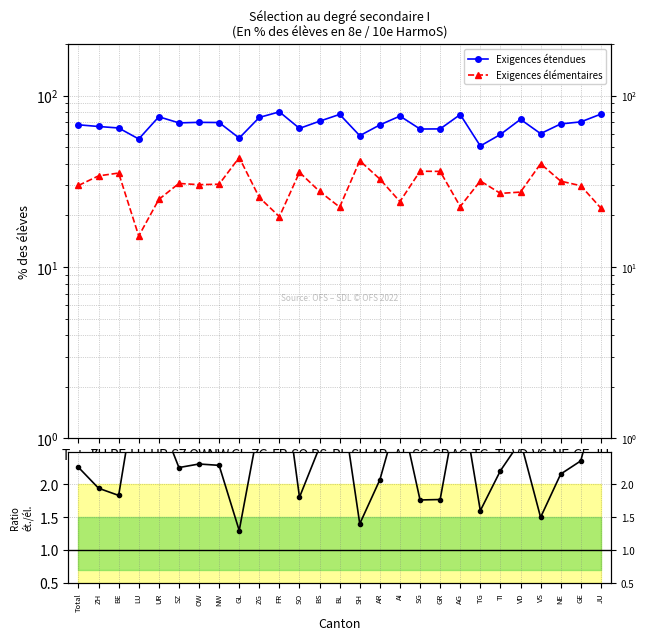

In Exigences étendues, how many points are higher than both neighbors (excluding endpoints)?

7